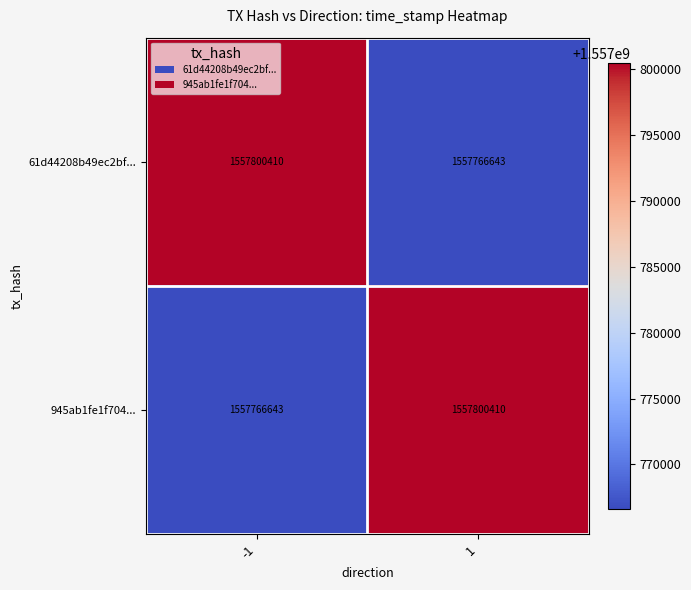

What is the minimum value shown in the chart?

1557766643